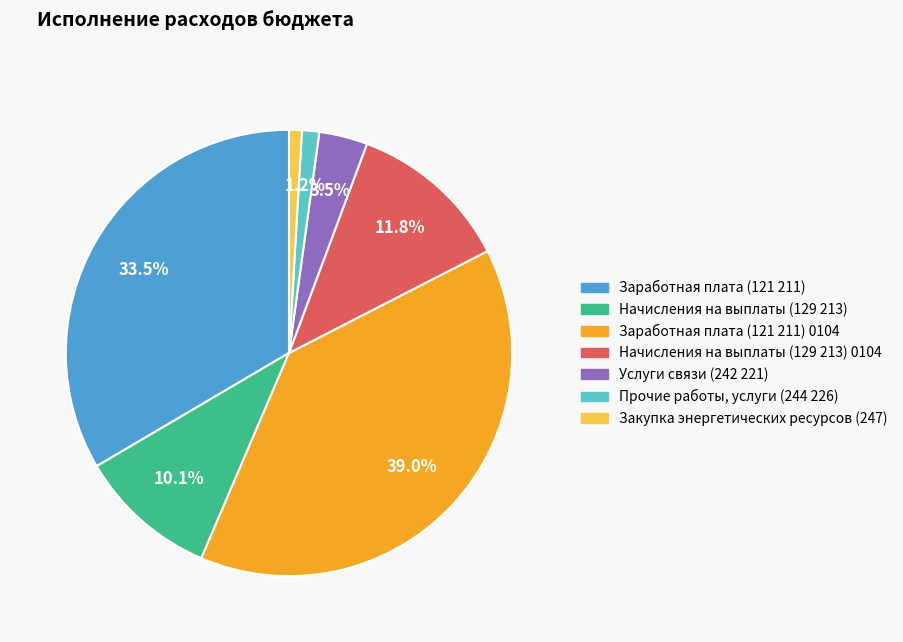

Is there a majority slice in this chart?

No